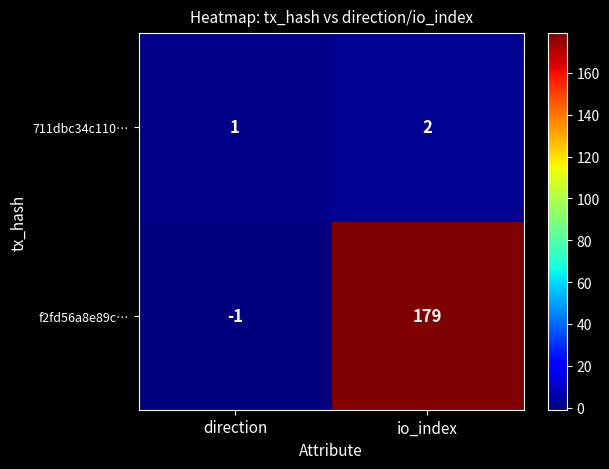

The value of f2fd56a8e89c… at io_index is 179. True or false?

True